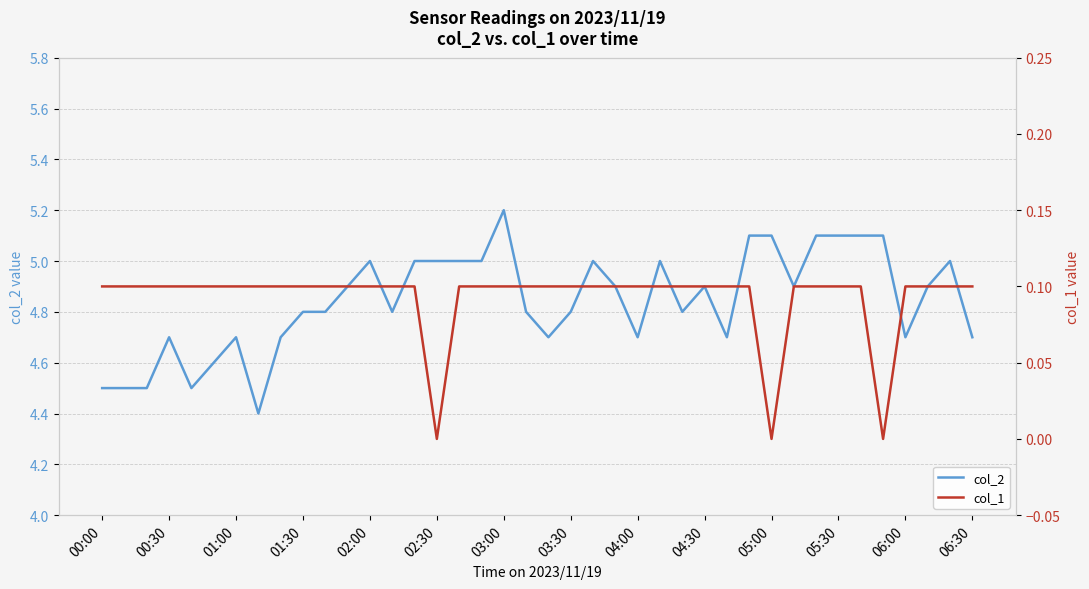

True or false: col_2 has a value of 8.5 at 04:30.

False